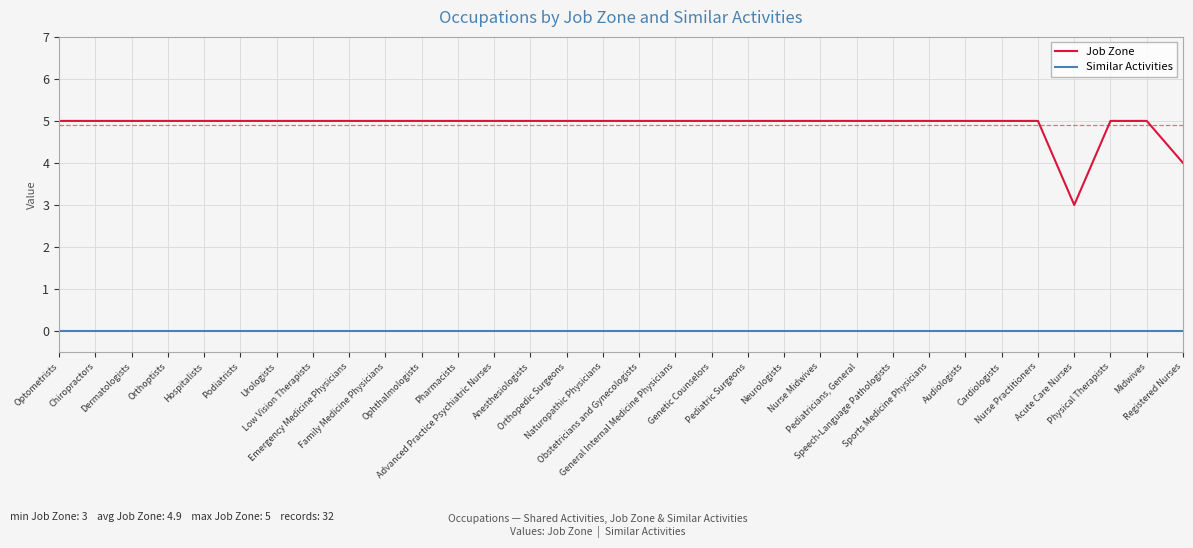

What is the total value across all series at Registered Nurses?

4